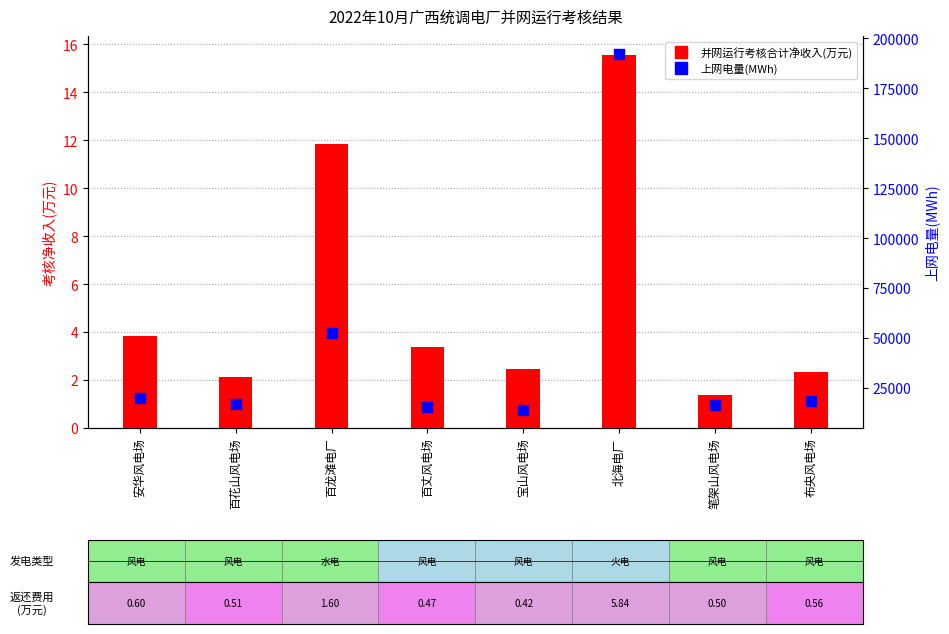

Which series has the widest spread of Y values?

上网电量(MWh)